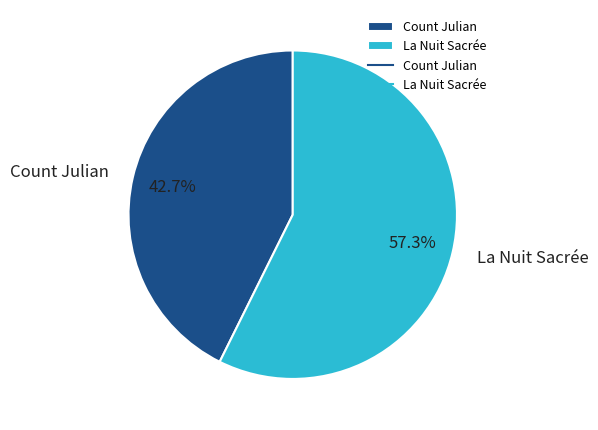

Which slice is the largest?

La Nuit Sacrée